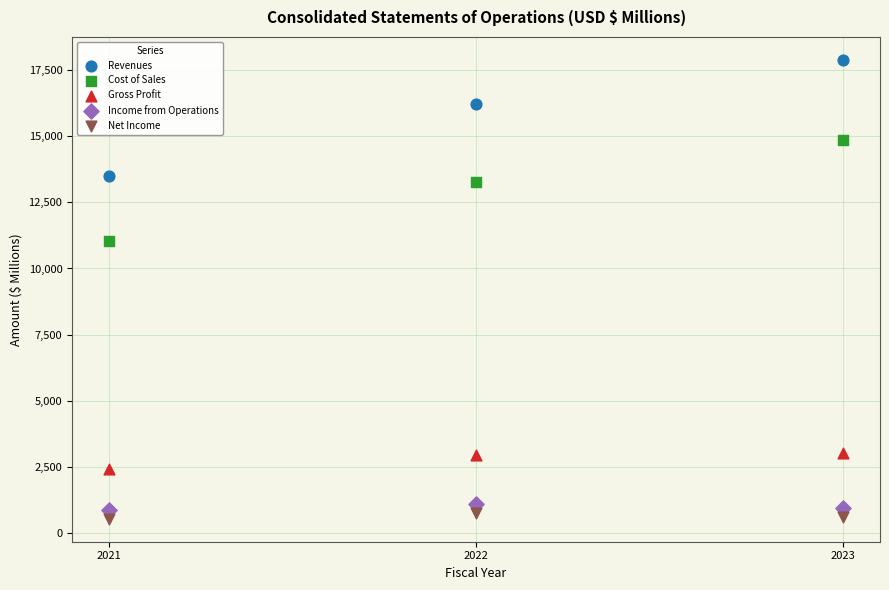

What is the X range (max minus min) for the scatter plot?

2.0